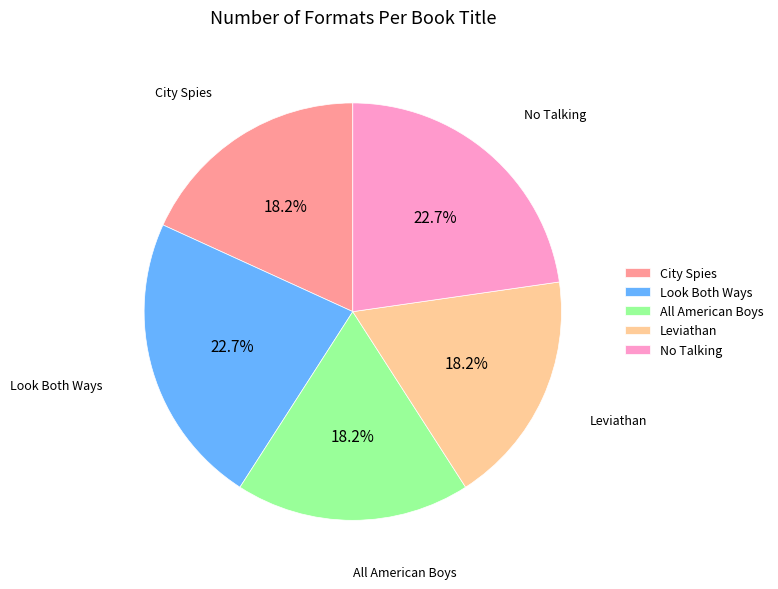

To the nearest percent, what is the average slice percentage?

20%